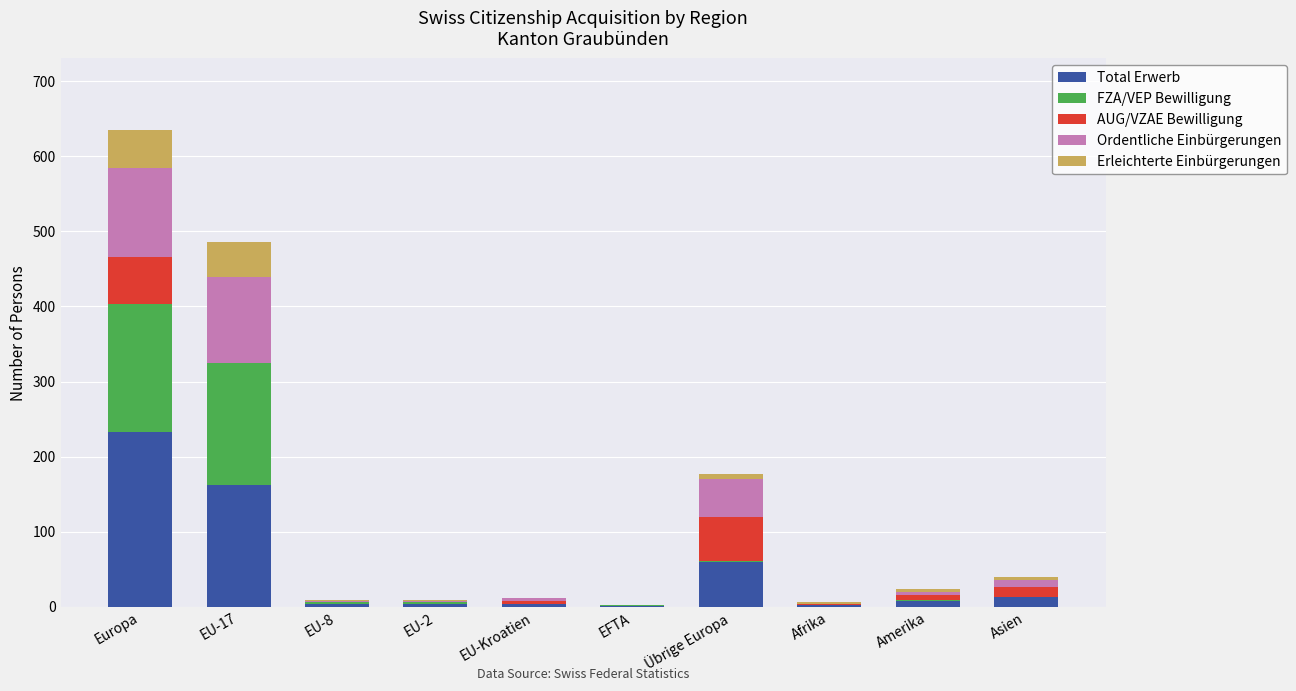

What is the sum of all Total Erwerb values?

489